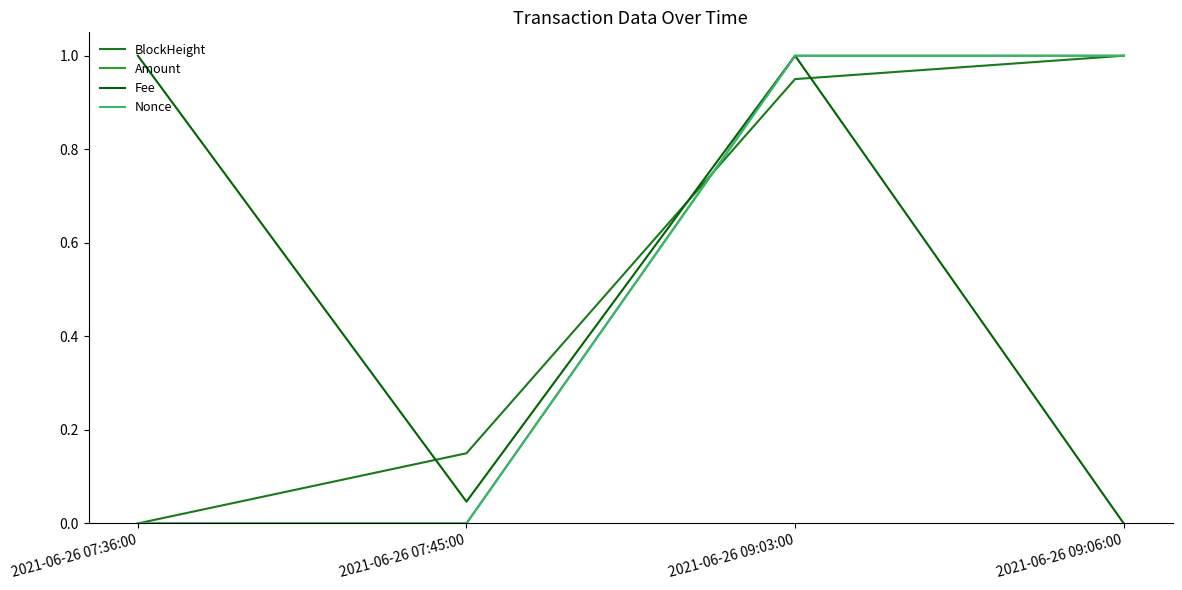

True or false: Amount has a value of 1.0 at 2021-06-26 09:06:00.

True